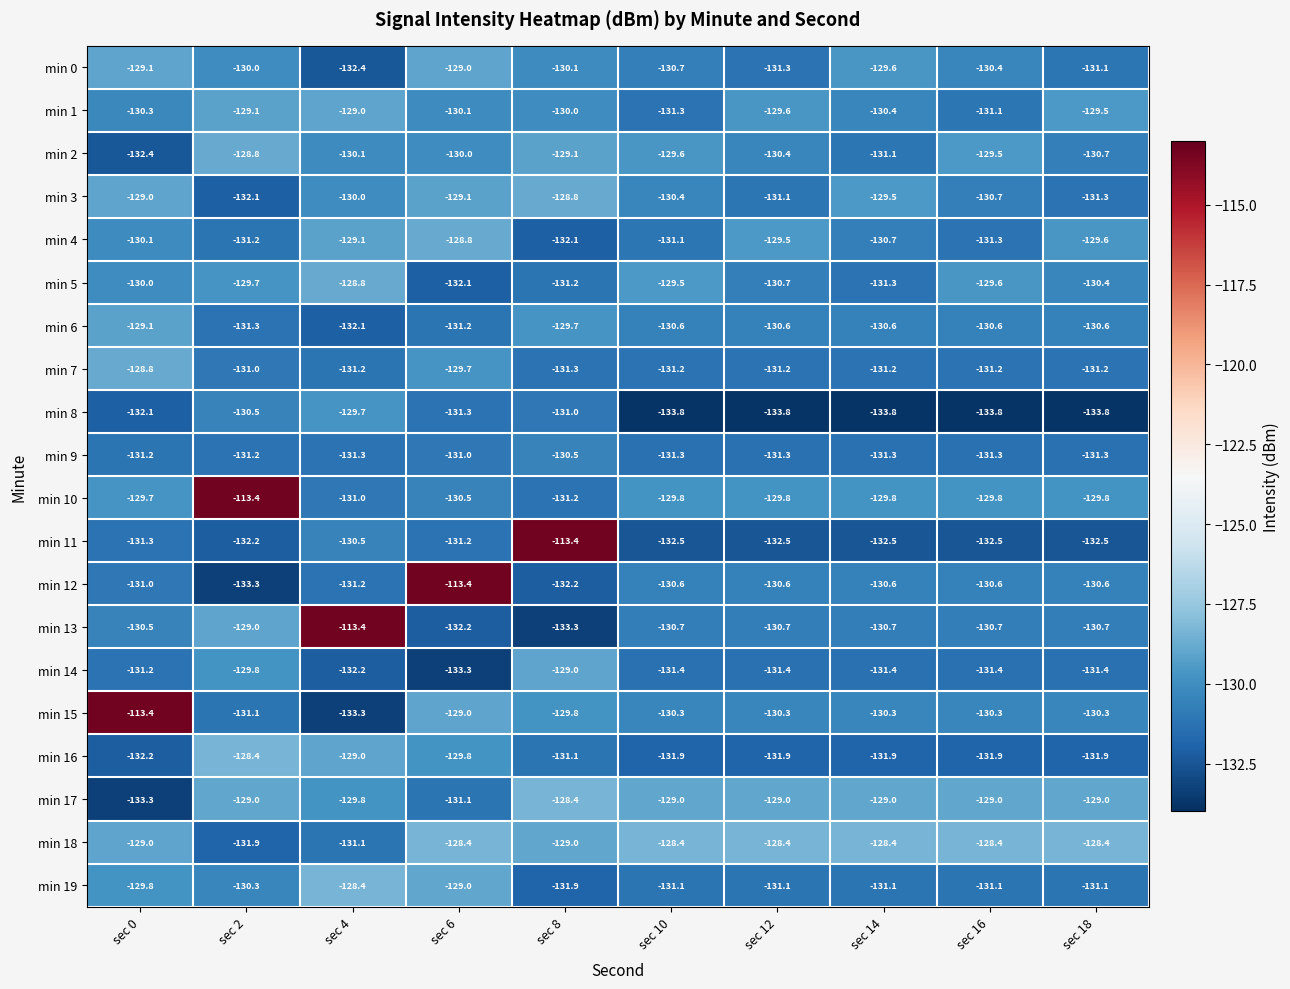

The min 0 series shows -43.9 at sec 6. True or false?

False